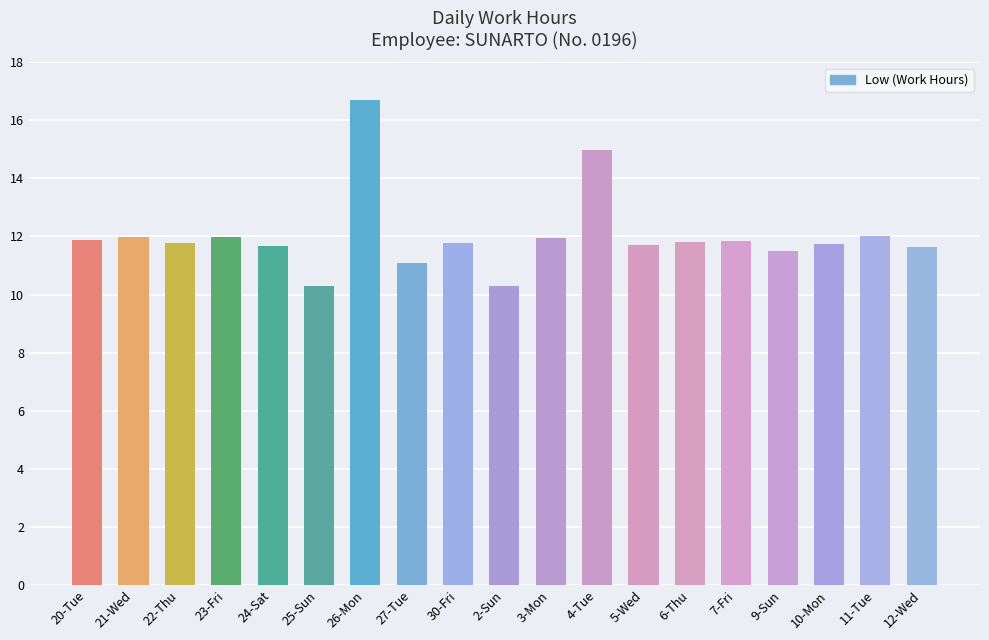

What is the greatest value displayed?

16.7